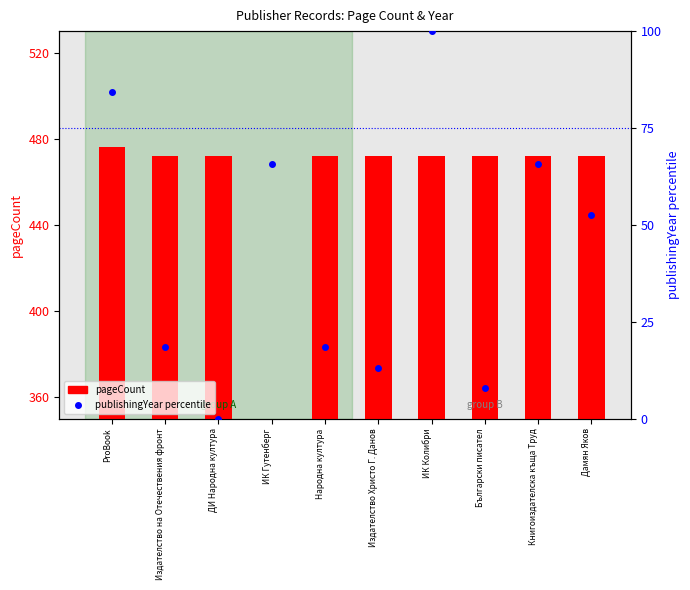

What is the total value across all series at Дамян Яков?

524.6